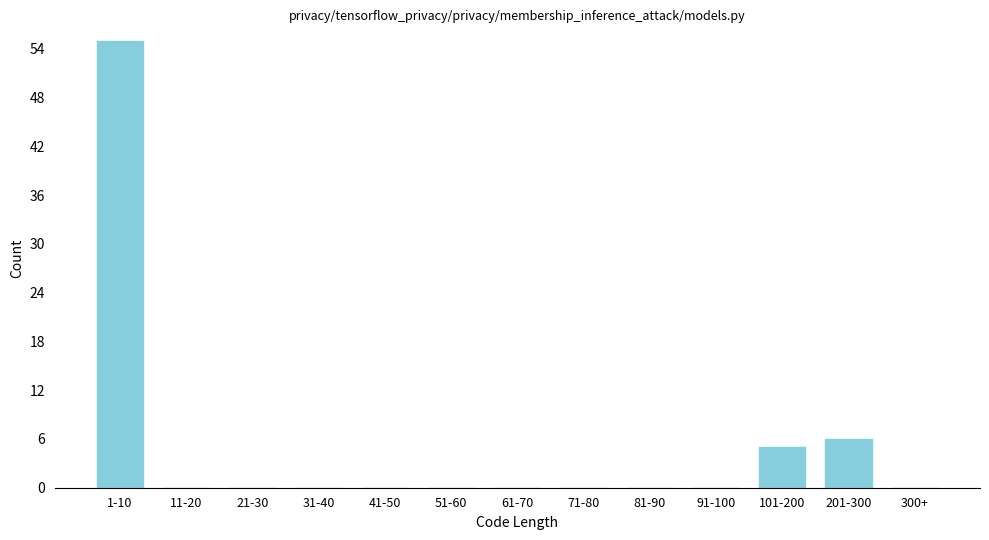

Reading left to right, extract all data points from this chart.

1-10=55	11-20=0	21-30=0	31-40=0	41-50=0	51-60=0	61-70=0	71-80=0	81-90=0	91-100=0	101-200=5	201-300=6	300+=0